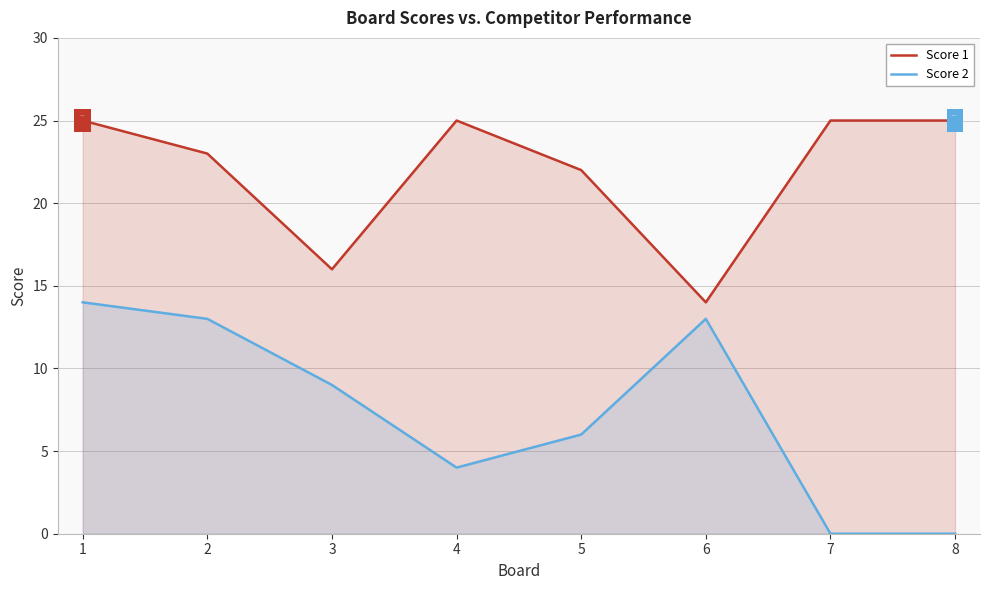

List the series in order of their peak value, highest first.

Score 1, Score 2